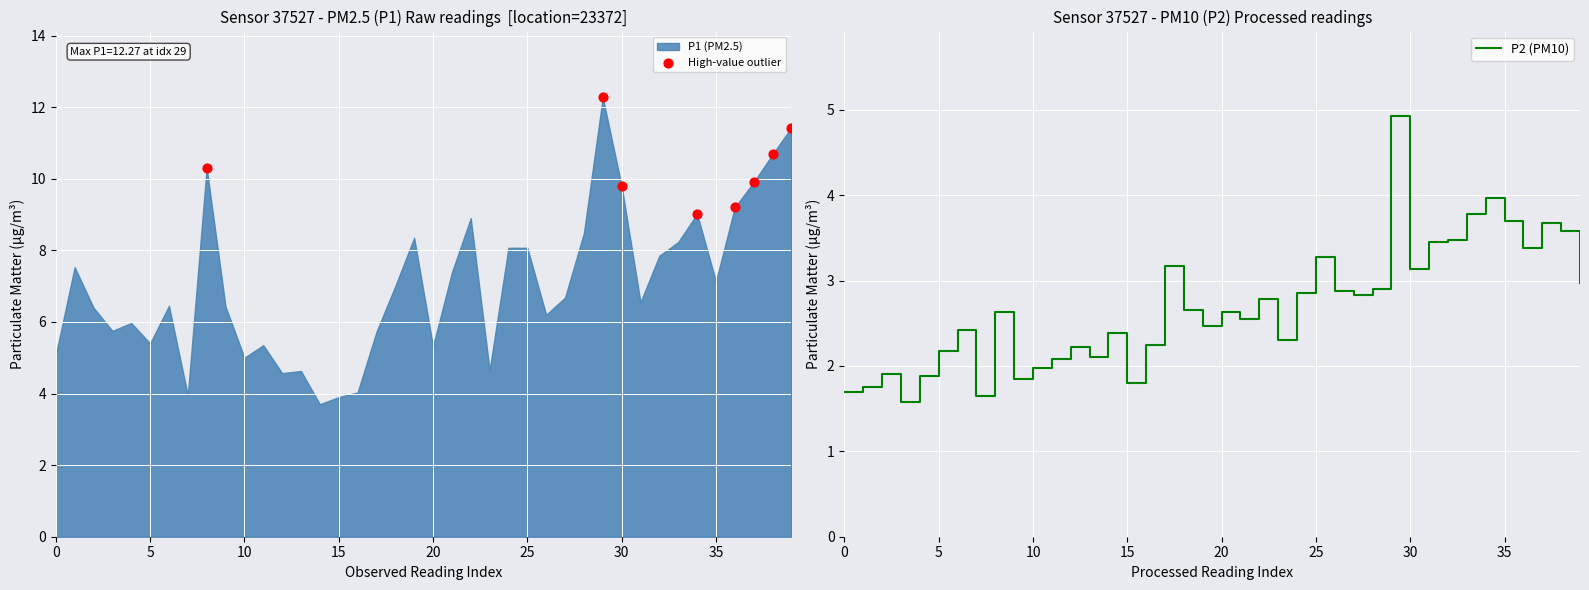

The P2 (PM10) series shows 5.7 at 25. True or false?

False